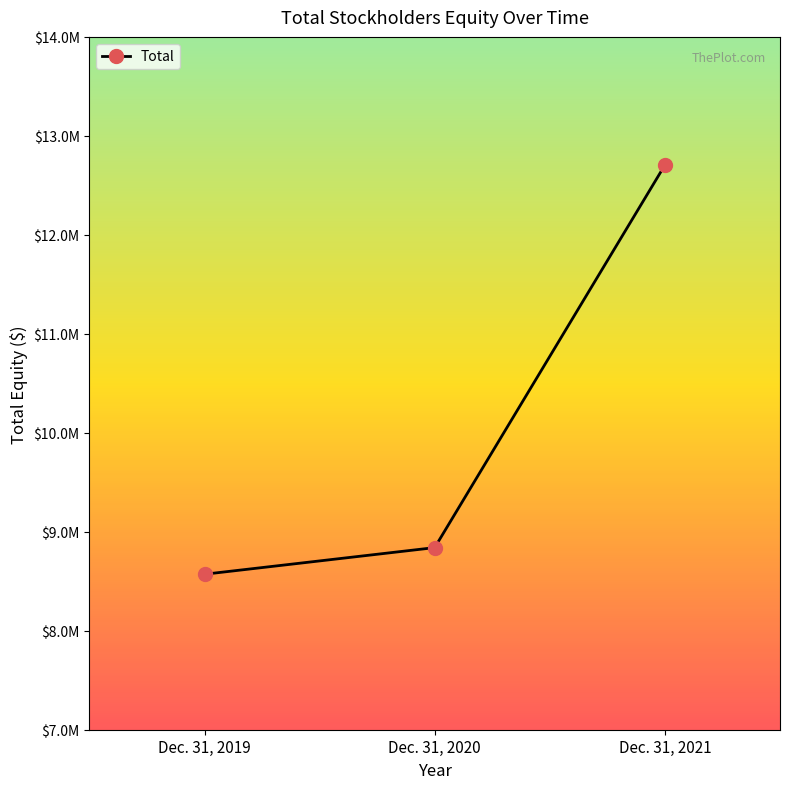

List the labels in order of value, largest first.

Dec. 31, 2021, Dec. 31, 2020, Dec. 31, 2019